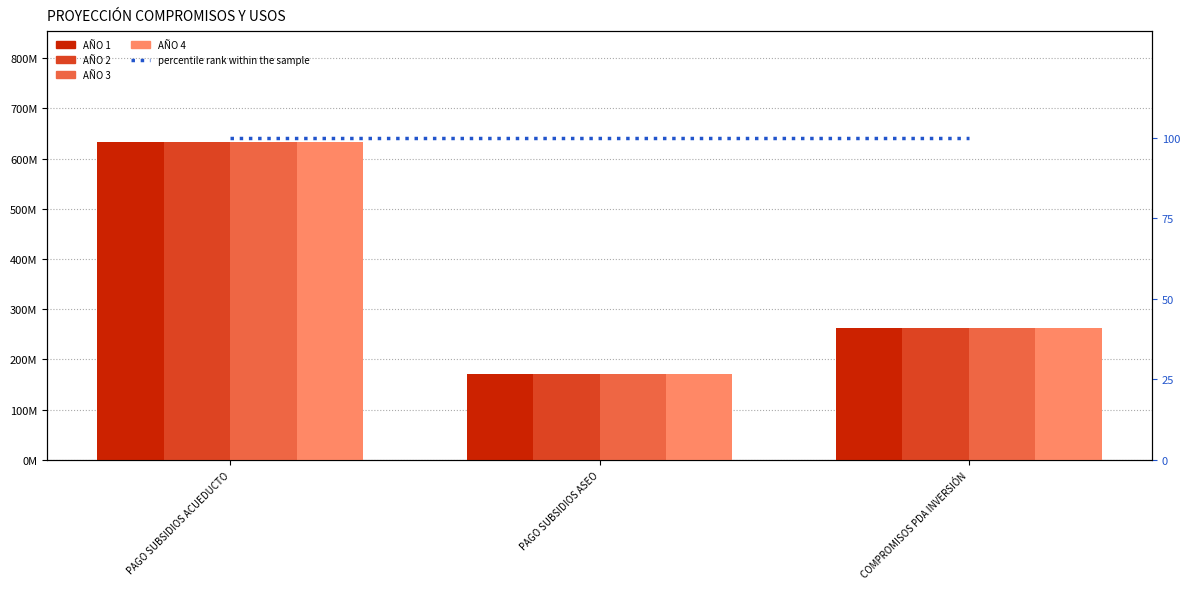

At COMPROMISOS PDA INVERSIÓN, list the series in order from largest to smallest.

AÑO 1, AÑO 2, AÑO 3, AÑO 4, percentile rank within the sample